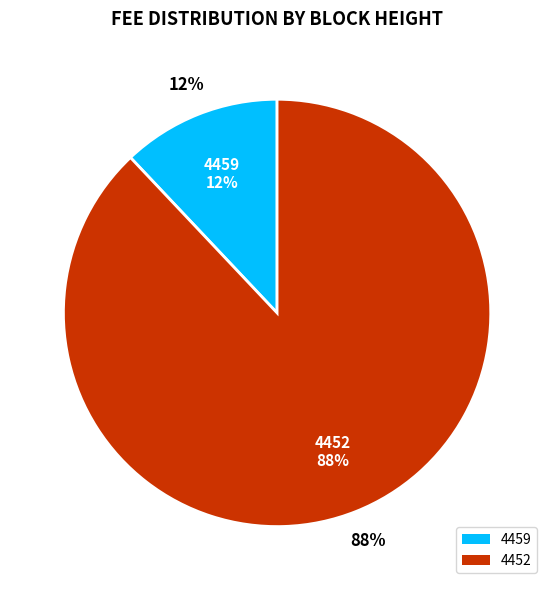

To the nearest percent, what is the average slice percentage?

50%